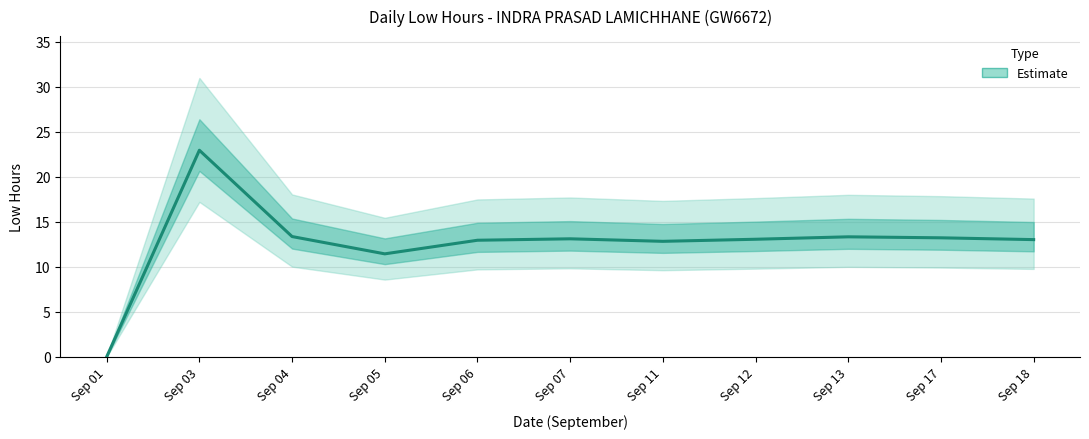

Which label corresponds to the smallest value in the chart?

Sep 01